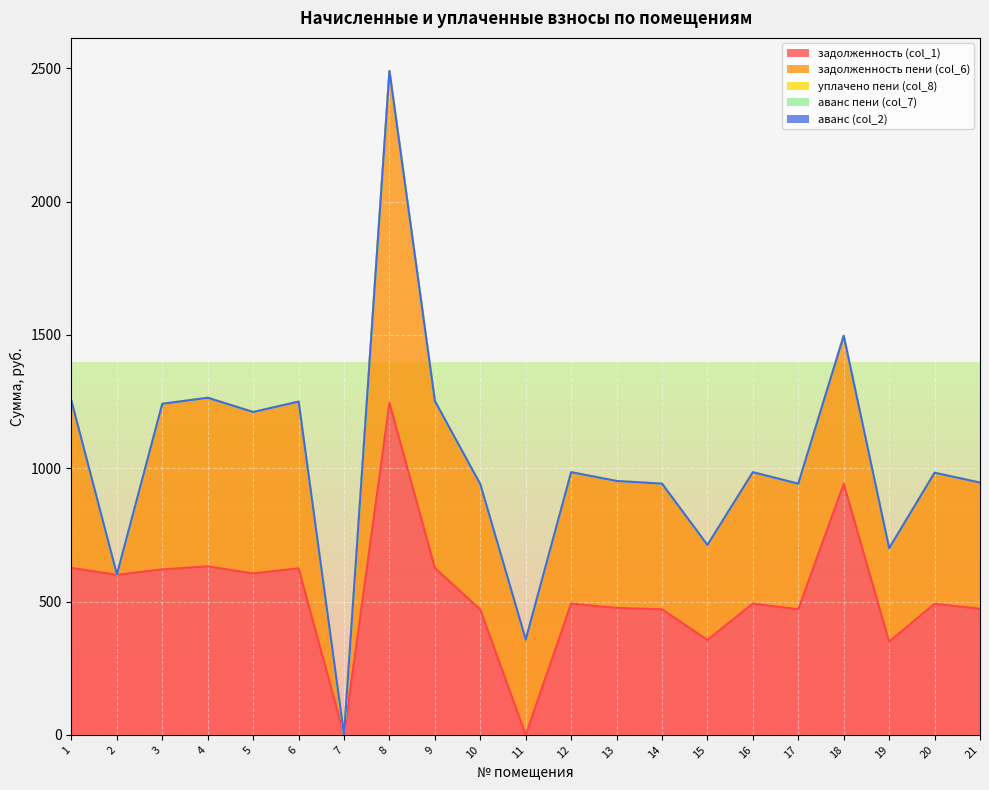

Count the number of categories in the chart.

21